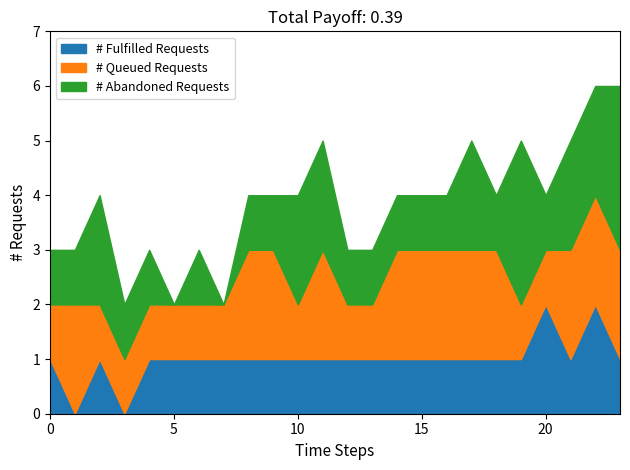

Is it true that # Fulfilled Requests equals 1 at 5?

True